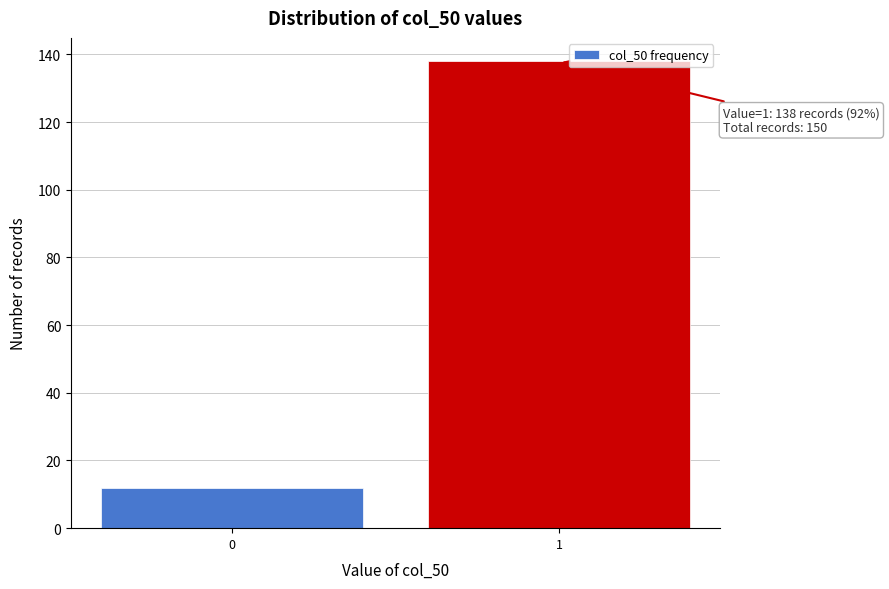

Reading left to right, transcribe all the data shown in this chart.

12	138